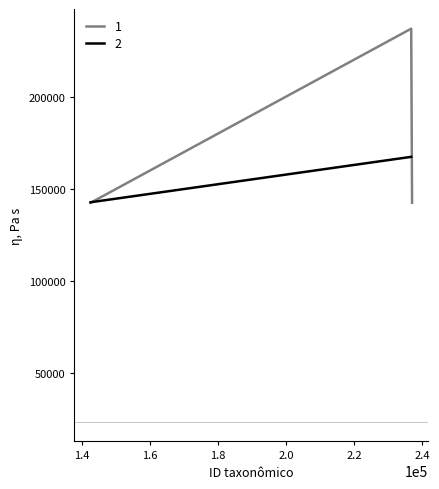

What is the change in value from 142435 to 236793?

+94605